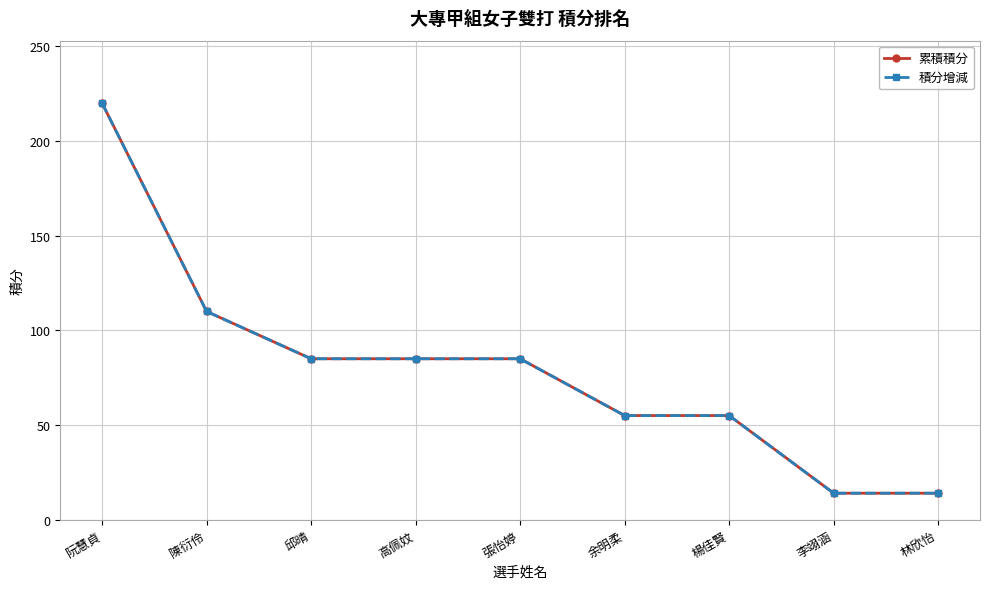

The value of 積分增減 at 邱晴 is 20. True or false?

False